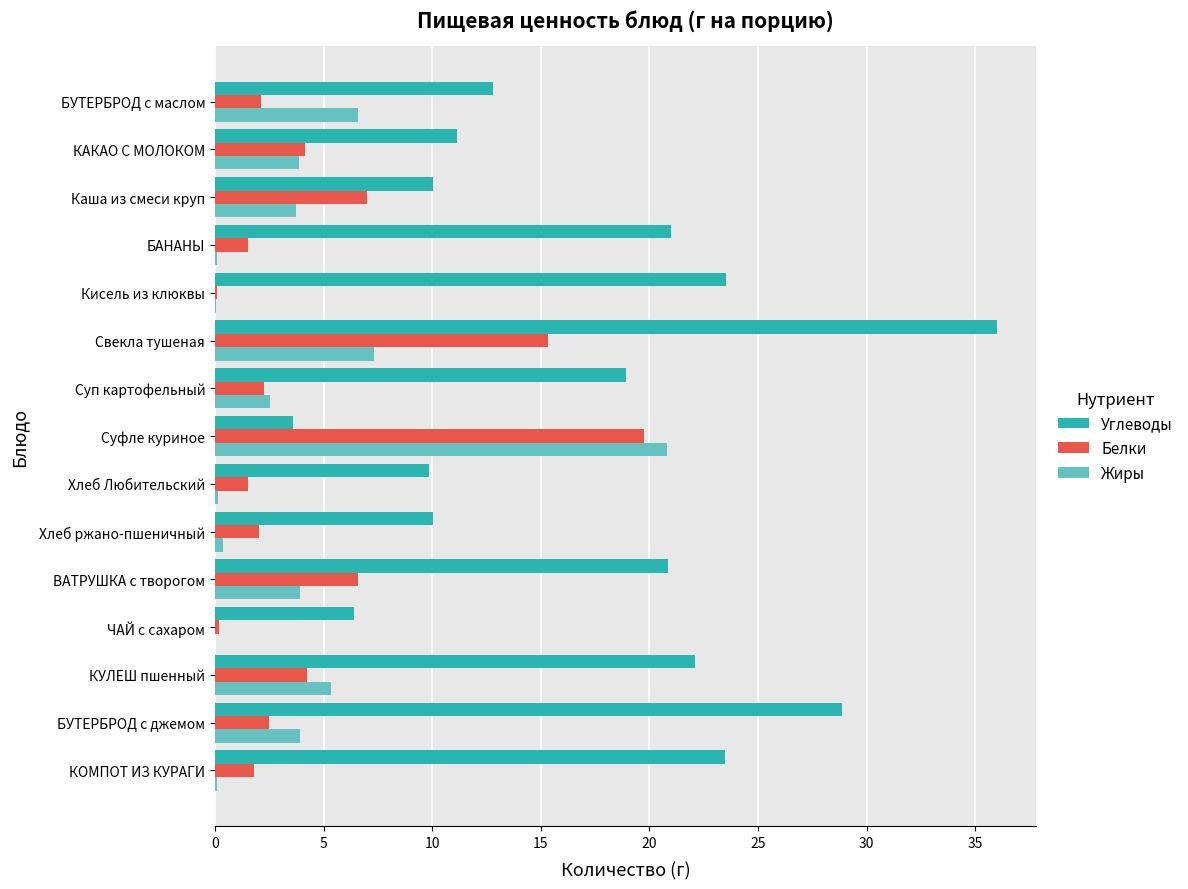

At which label does Углеводы reach its peak?

Свекла тушеная